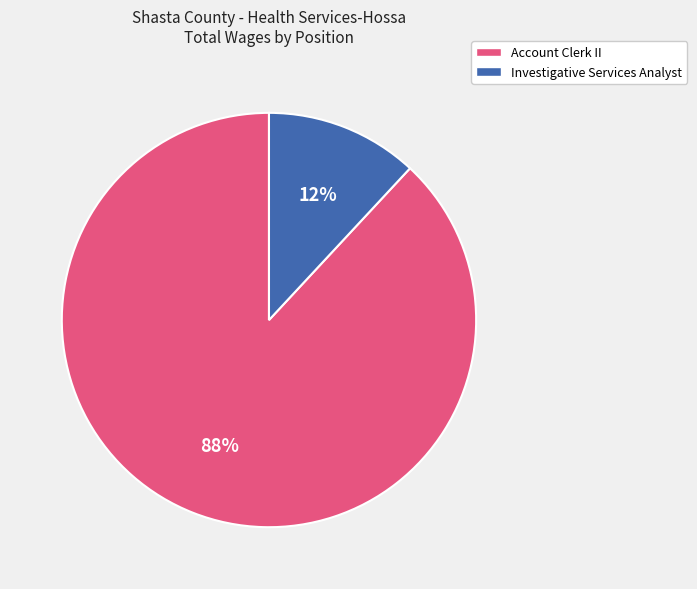

Which slice is the largest?

Account Clerk II